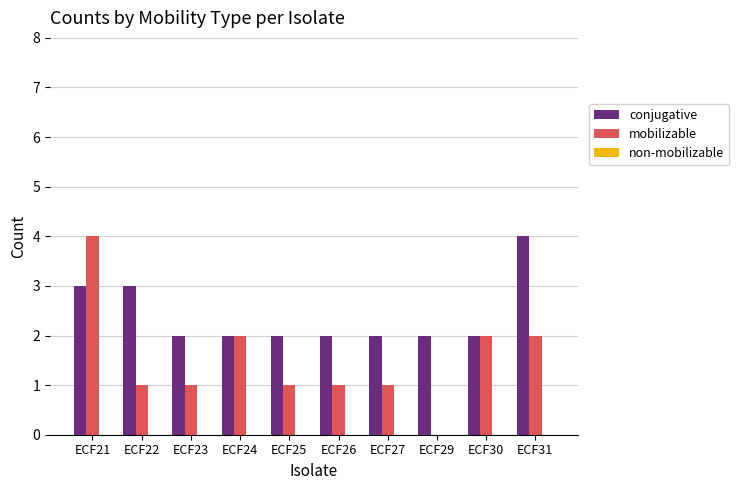

Does the chart contain stacked bars?

No